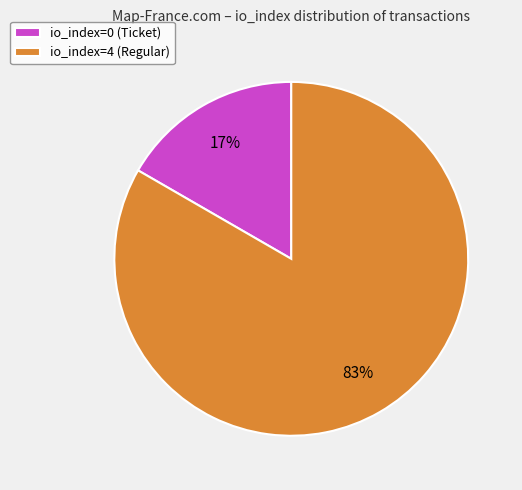

To the nearest percent, what is the average slice percentage?

50%